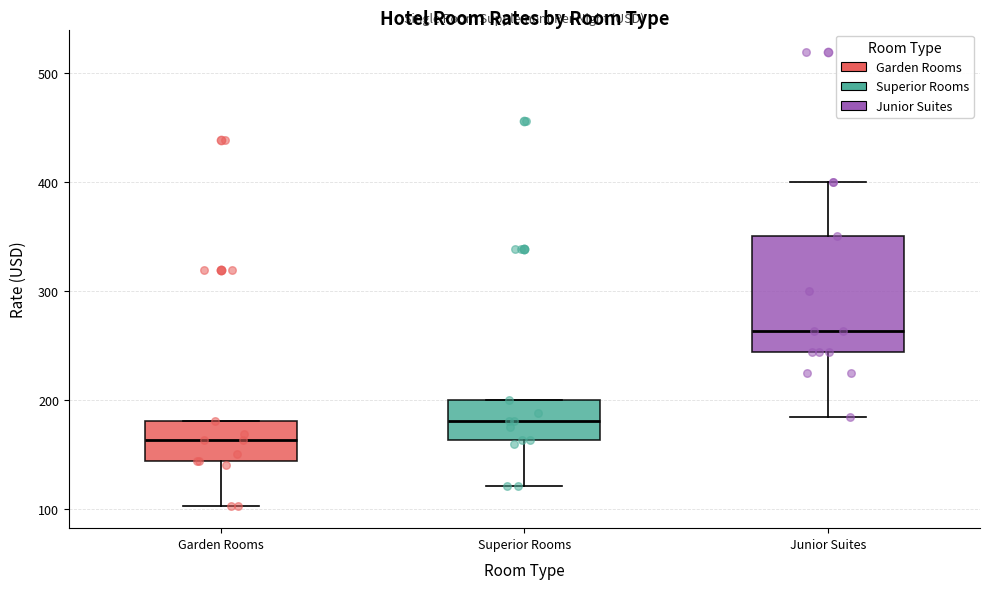

Which box's median line is the lowest?

Garden Rooms